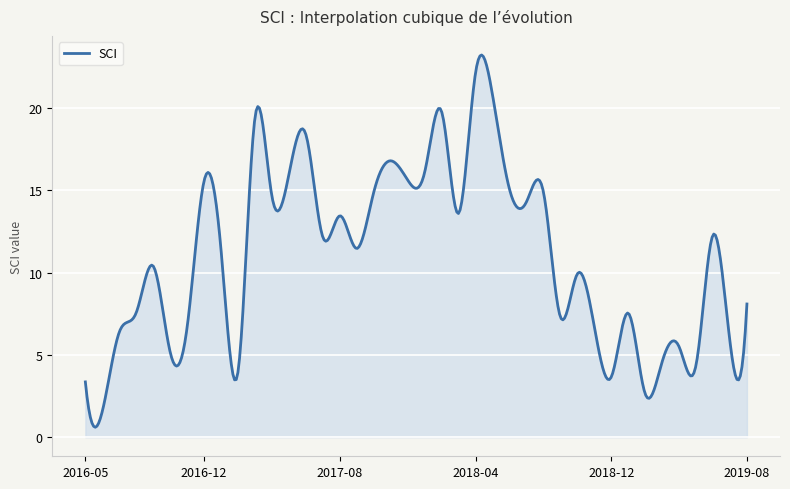

What is the difference between the maximum and minimum values?

22.6